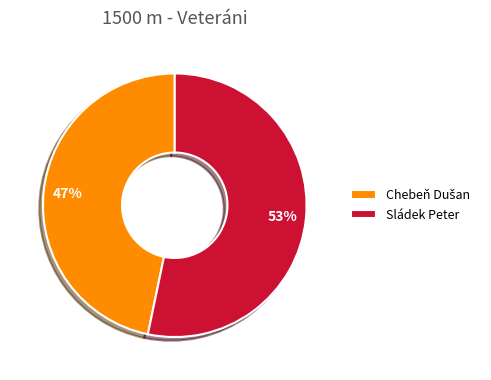

To the nearest percent, what percentage of the pie is Sládek Peter?

53%